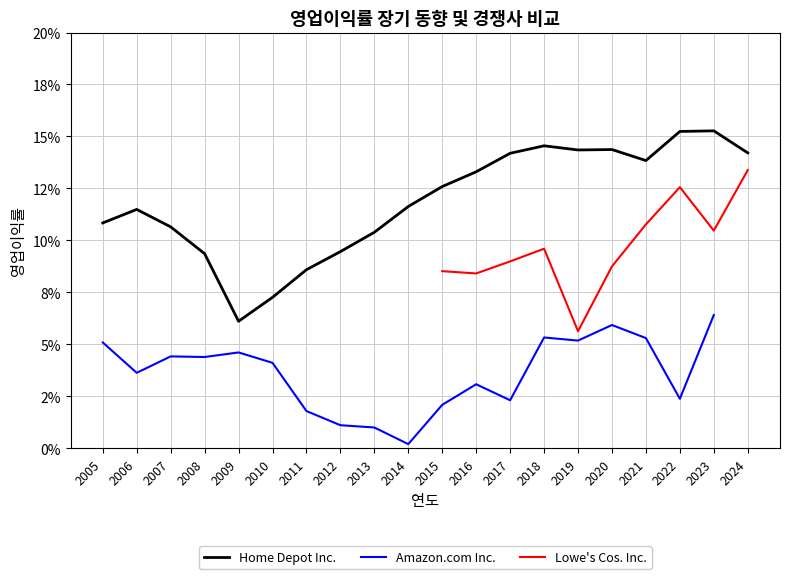

True or false: Amazon.com Inc. and Home Depot Inc. cross at least once.

False